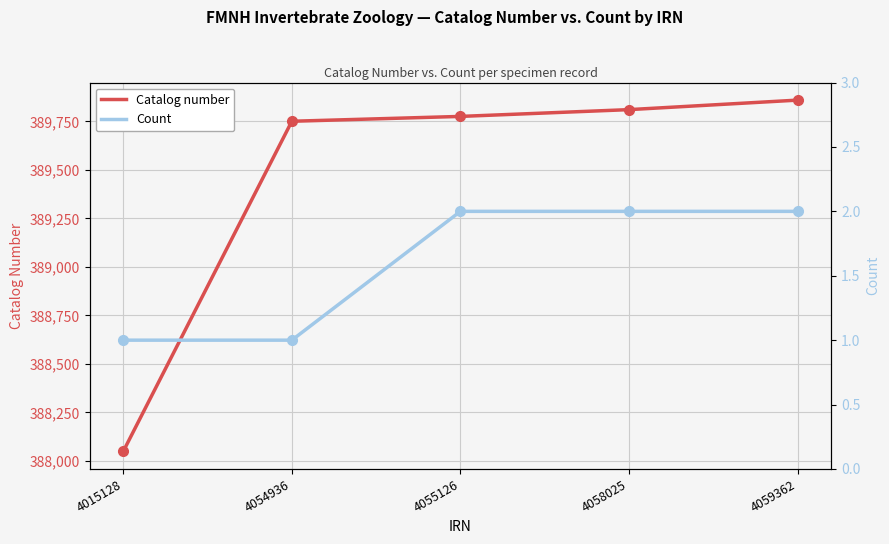

Rank the series at 4055126 from lowest to highest value.

Count, Catalog number